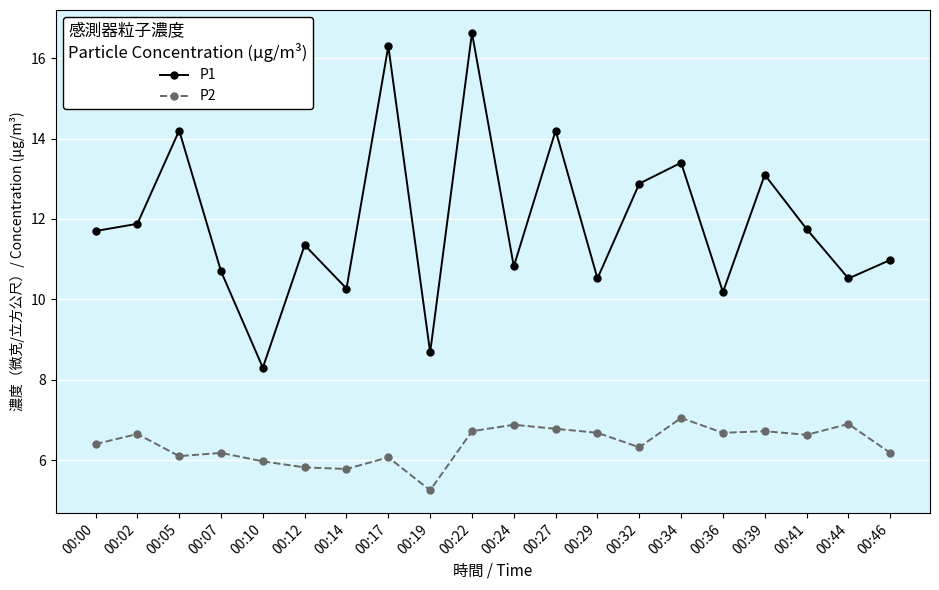

Is it true that P2 equals 6.9 at 00:44?

True